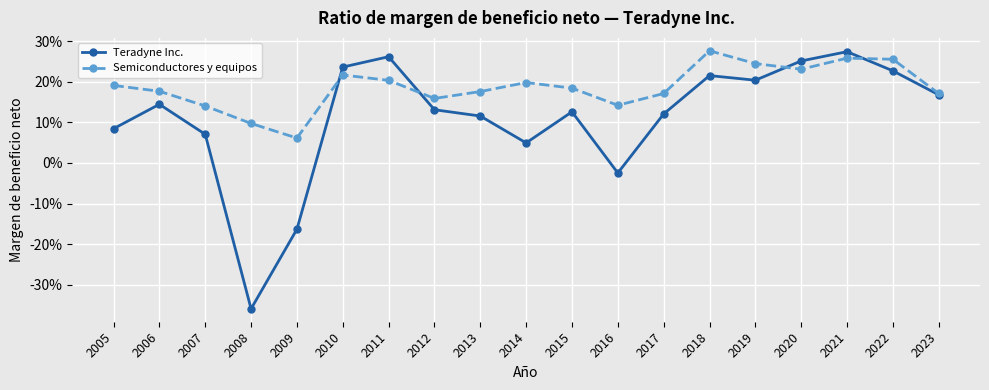

What are all the series names shown in the legend?

Teradyne Inc., Semiconductores y equipos